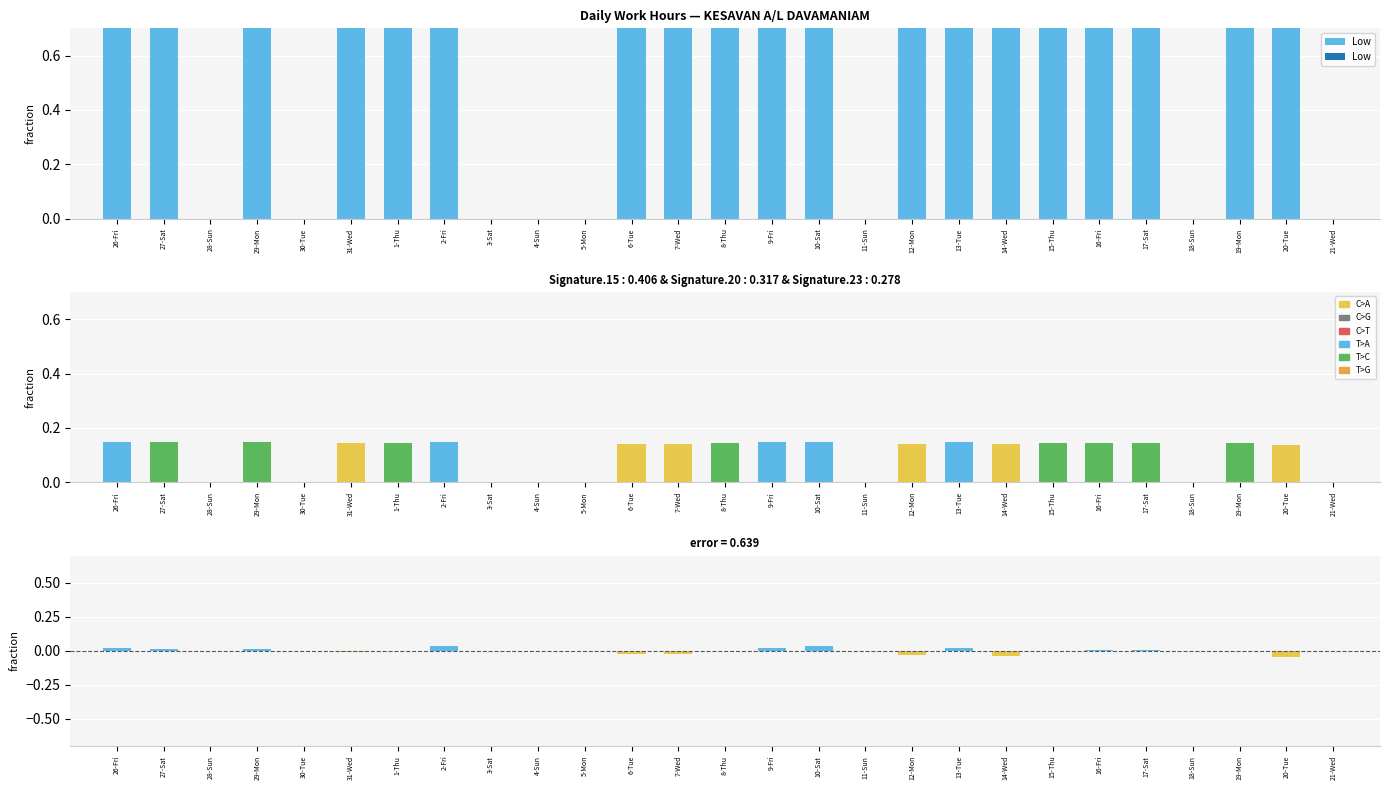

Read the value at 29-Mon.

1.0